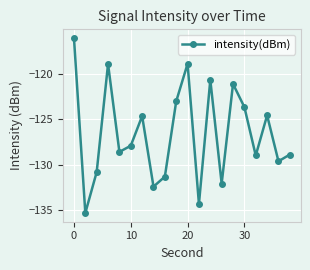

What is the value of the 18th point from the left?

-124.6